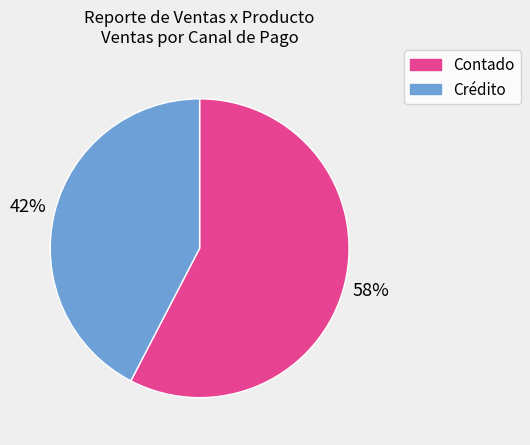

Which category has the smallest portion of the pie?

Crédito